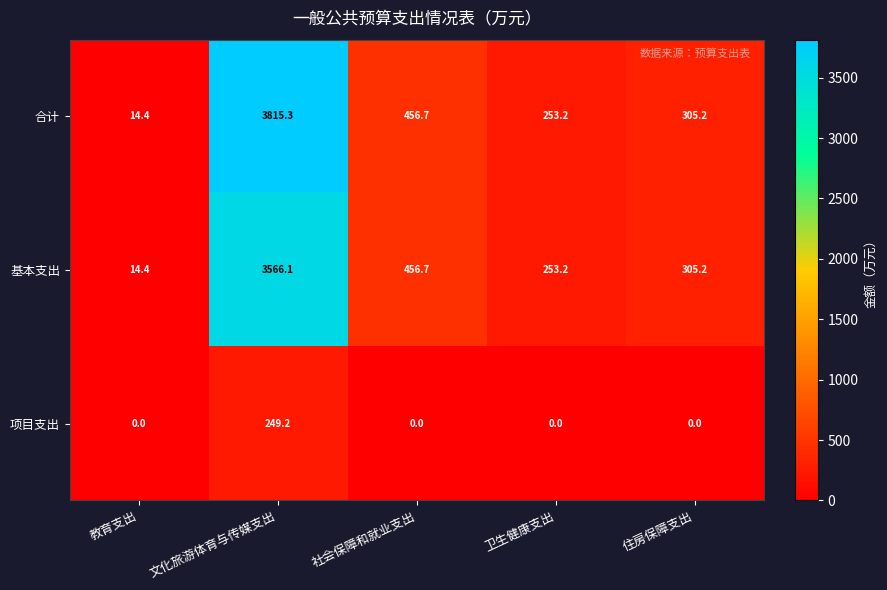

What is the highest value of the 基本支出 series?

3566.1